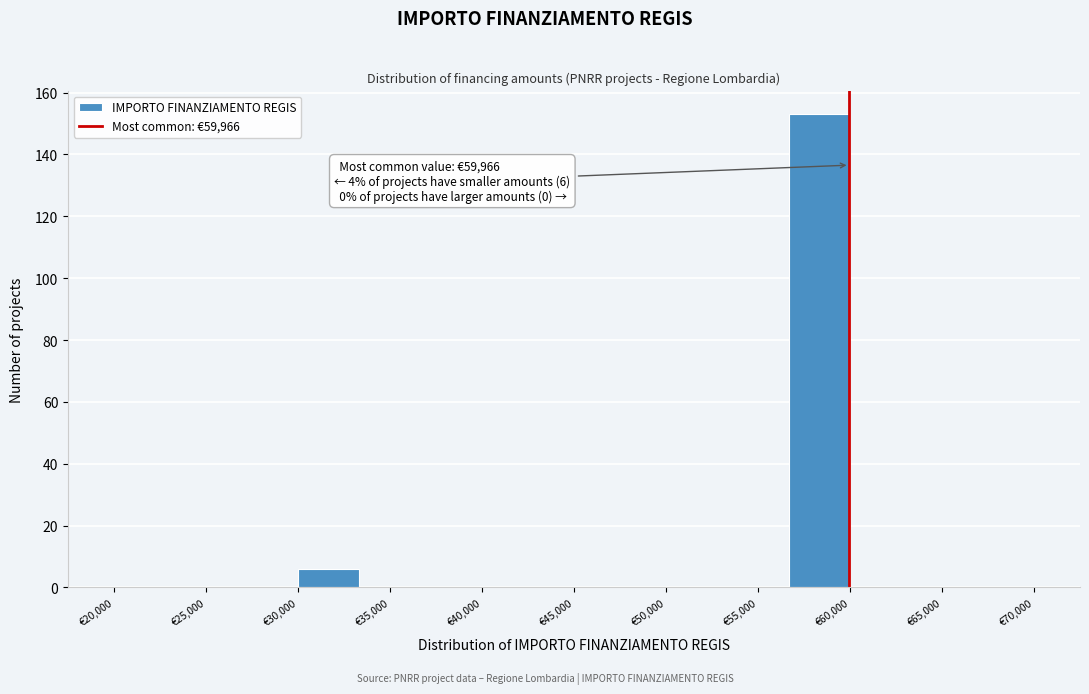

Which range on the x-axis has the tallest bar?

56500 to 60000